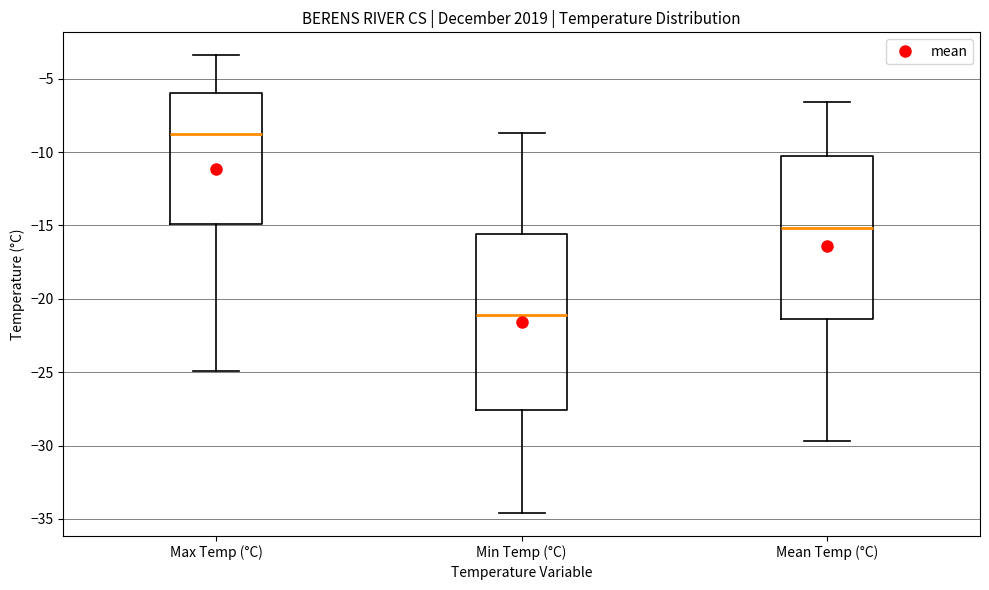

Which box is the tallest, from its lower edge to its upper edge?

Min Temp (°C)